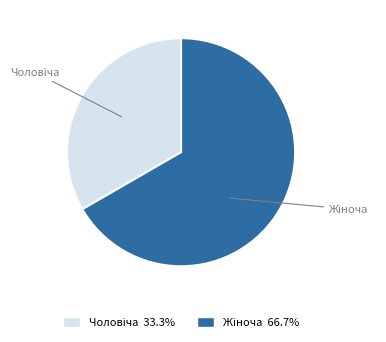

Does any single category account for the majority?

Yes